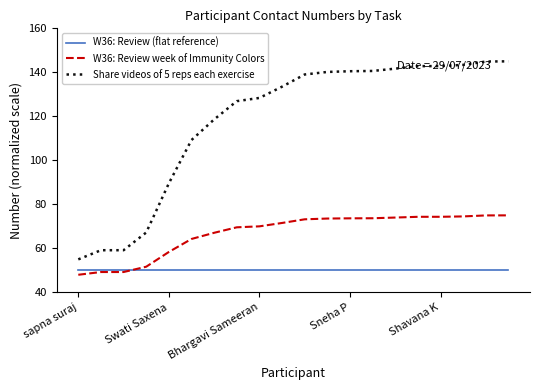

Rank the series by their maximum value, from lowest to highest.

W36: Review (flat reference), W36: Review week of Immunity Colors, Share videos of 5 reps each exercise